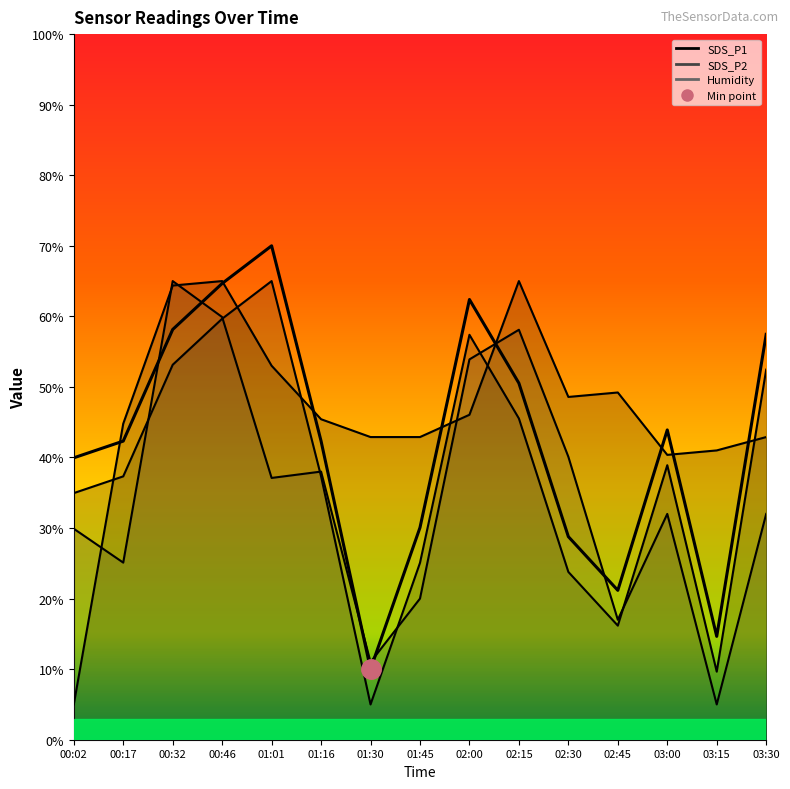

Reading left to right, list all the values displayed in this chart.

40.0	42.3	58.1	64.7	70.0	42.3	10.0	30.1	62.4	50.5	28.8	21.2	43.9	14.6	57.4